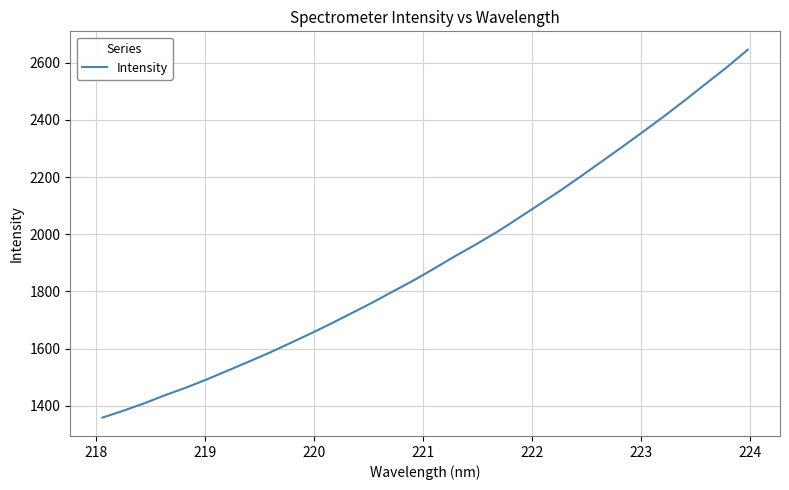

What is the minimum value shown in the chart?

1358.7